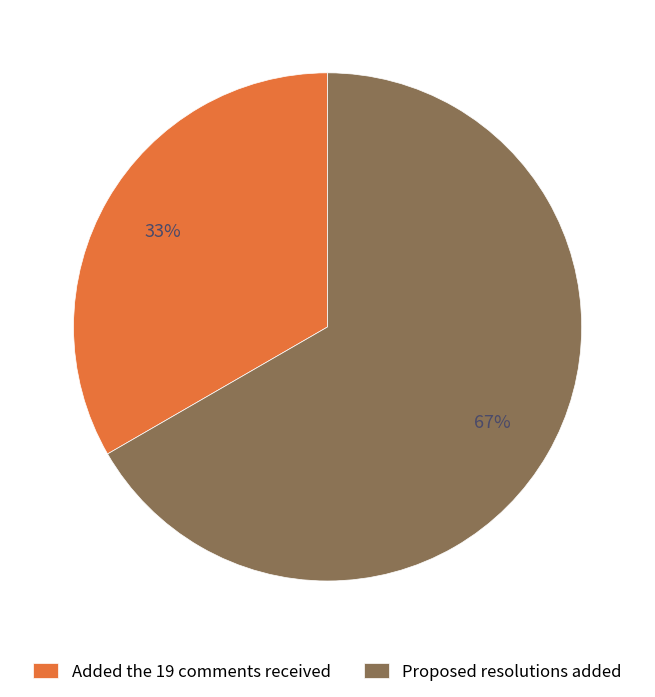

To the nearest percent, what is the combined percentage of Proposed resolutions added and Added the 19 comments received?

100%